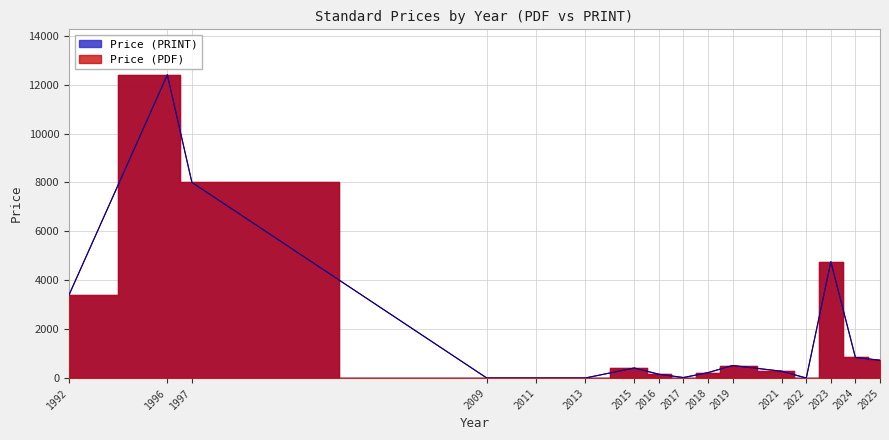

Where is the first local maximum for Price (PRINT)?

1996